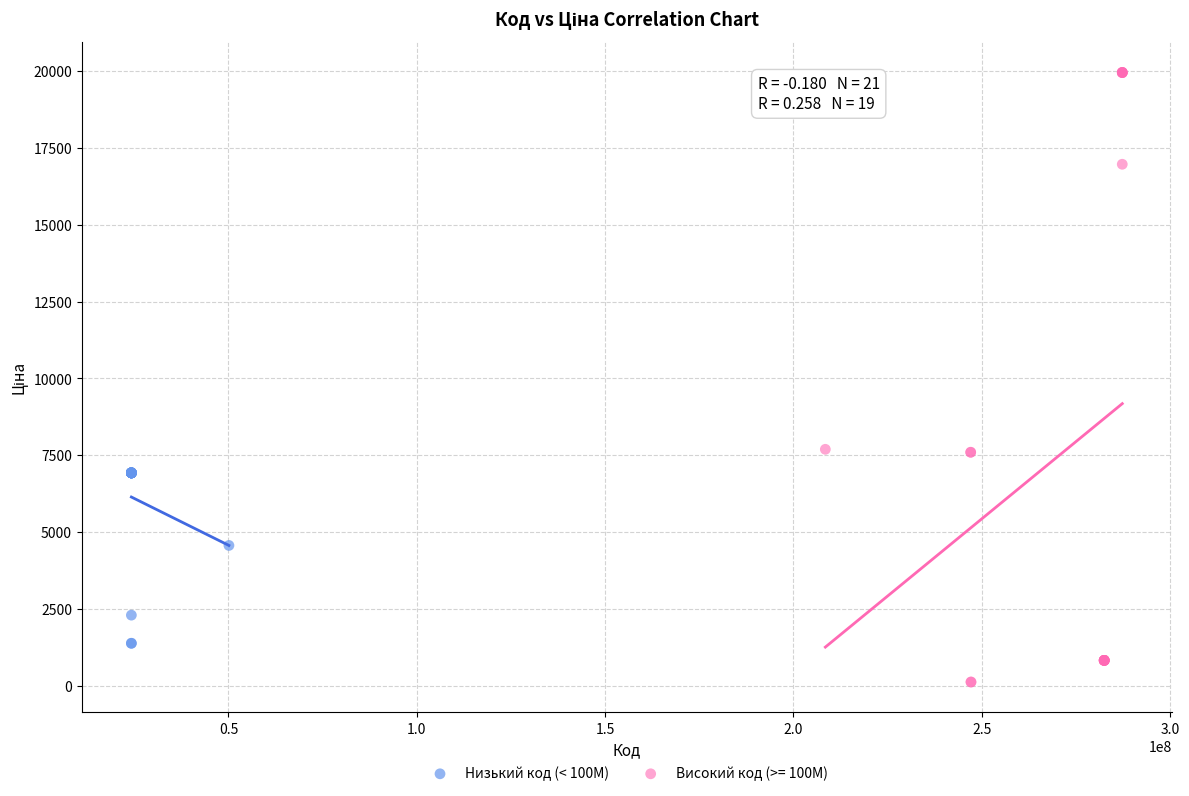

Which series has the widest spread of Y values?

Високий код (>= 100M)